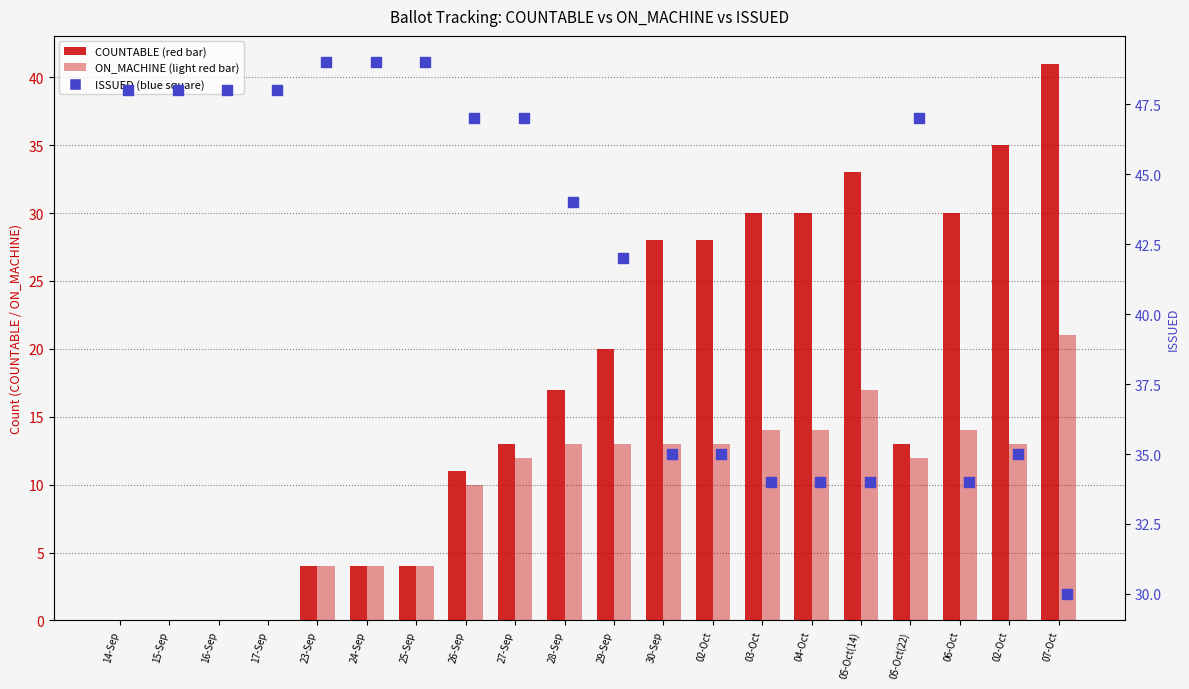

What are all the series names shown in the legend?

COUNTABLE, ON_MACHINE, ISSUED